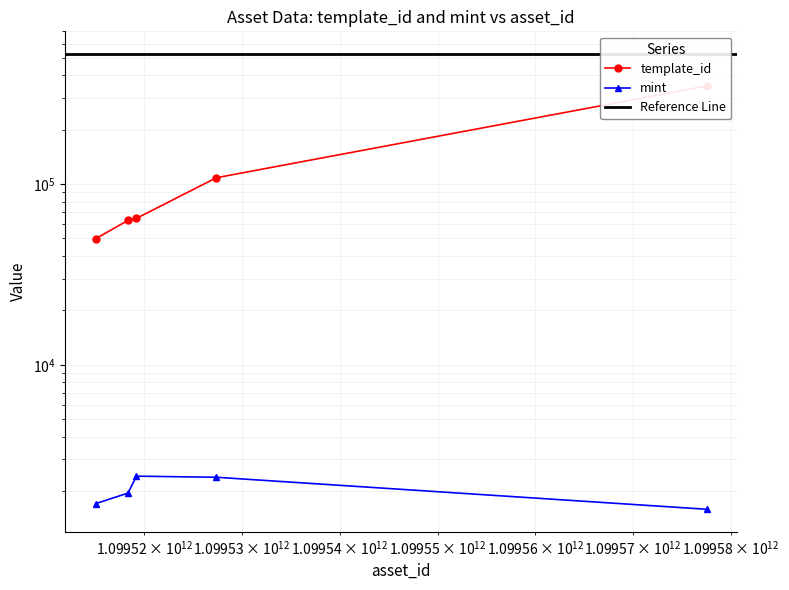

True or false: mint has a value of 1950 at 1099518339297.

True